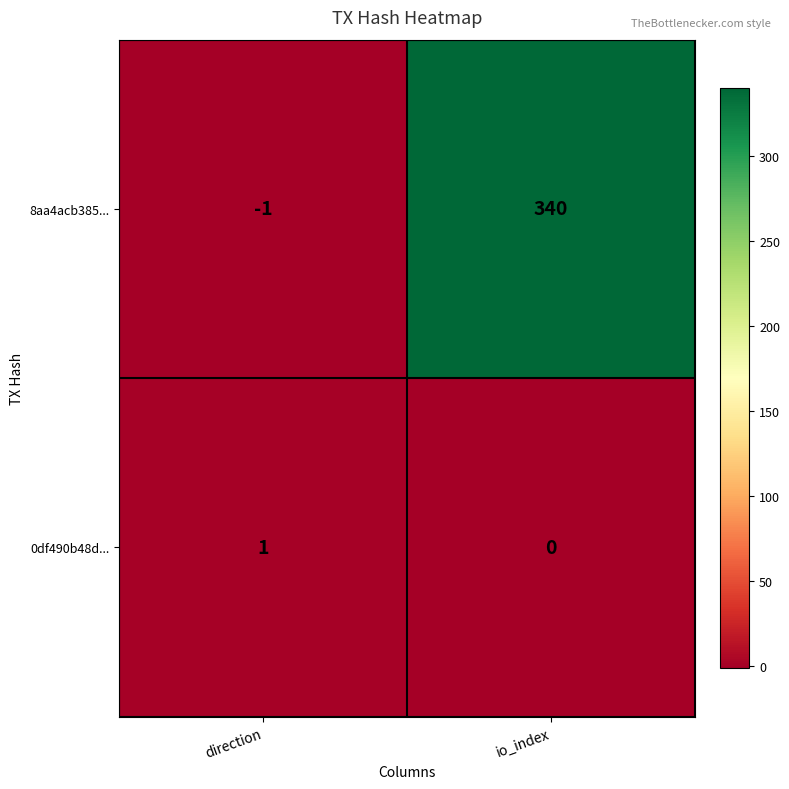

What is the sum of all 8aa4acb385... values?

339